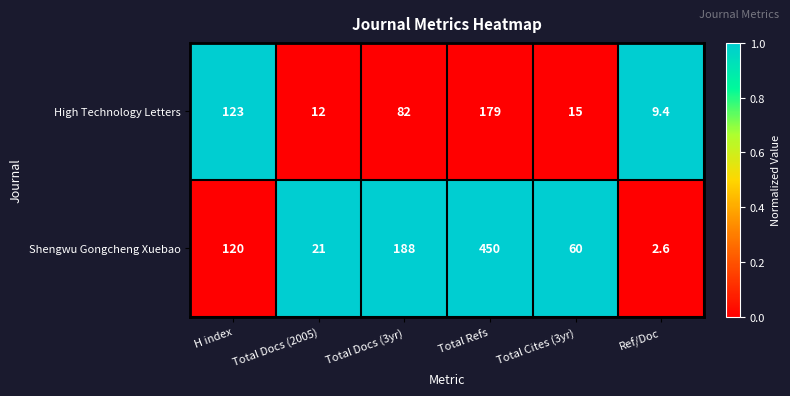

Which series changed the most between Total Docs (2005) and Total Docs (3yr)?

Shengwu Gongcheng Xuebao